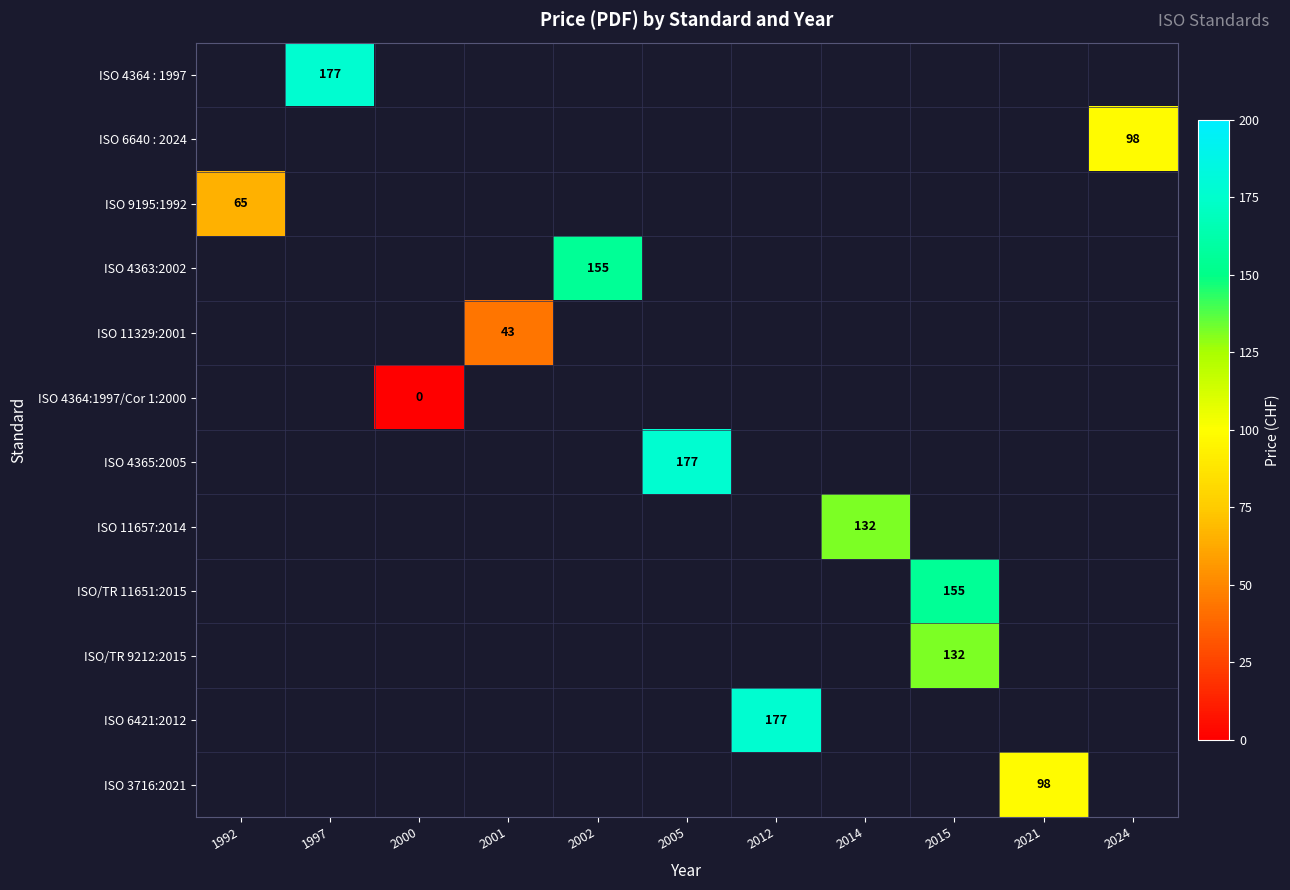

At which label does ISO 9195:1992 reach its peak?

1992